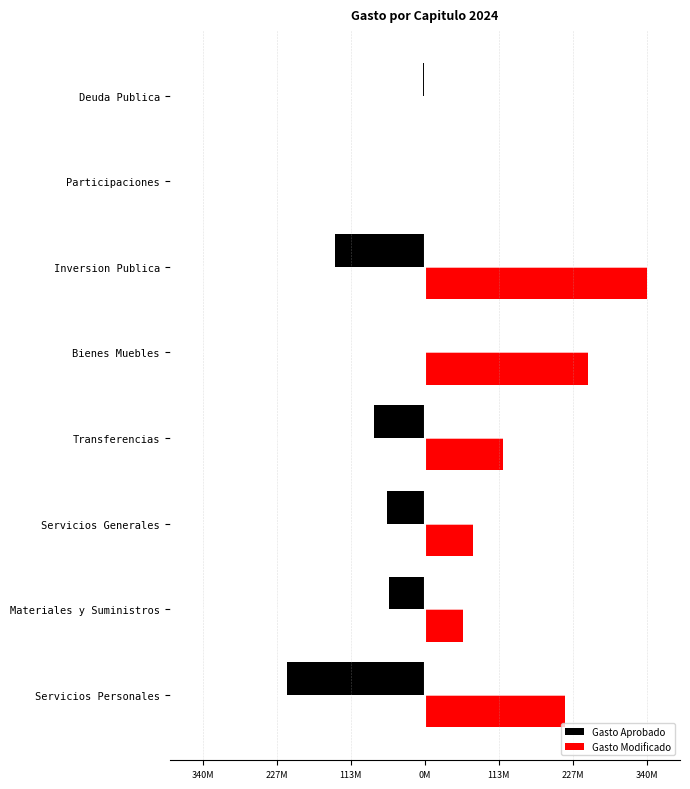

What is the average value of the Gasto Modificado series?

132.5